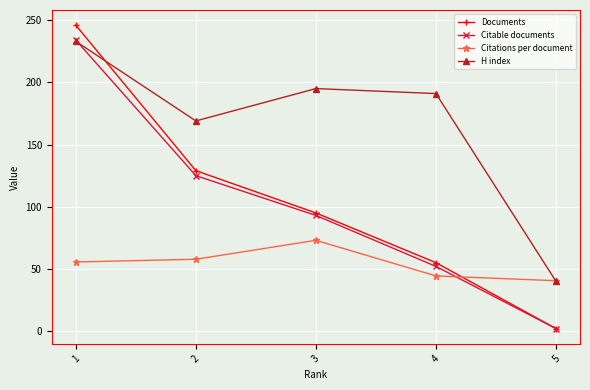

Reading left to right, transcribe all the data shown in this chart.

Documents: 1=246.0	2=129.0	3=95.0	4=55.0	5=2.0
Citable documents: 1=234.0	2=125.0	3=93.0	4=52.0	5=2.0
Citations per document: 1=55.6	2=57.8	3=73.0	4=44.4	5=40.5
H index: 1=233.0	2=169.0	3=195.0	4=191.0	5=40.0